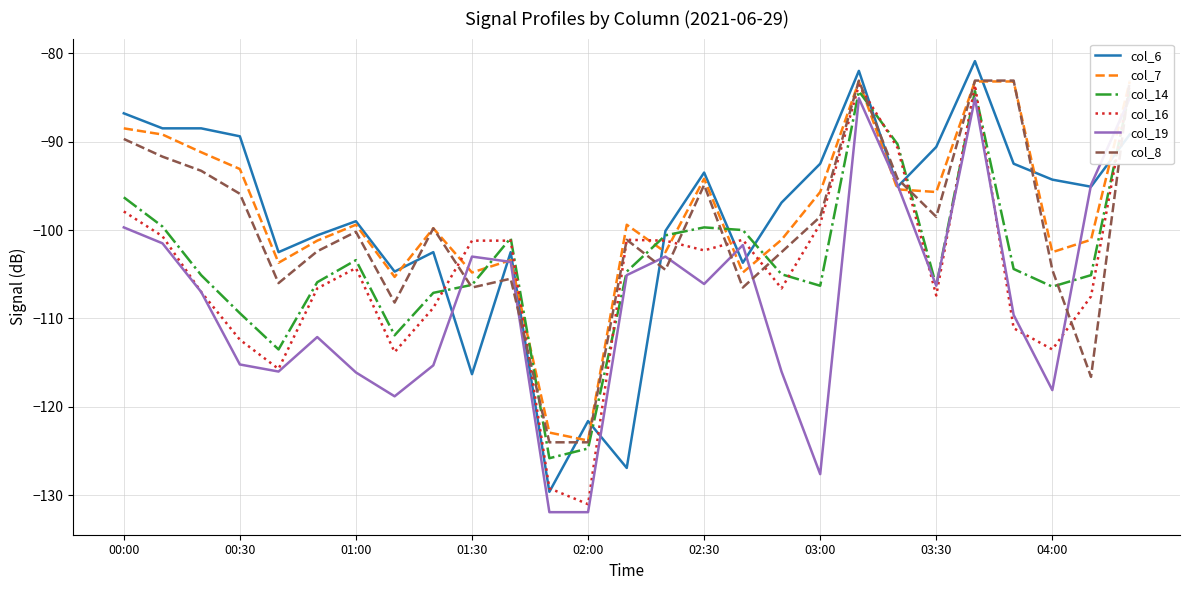

What is the maximum value for col_19?

-85.1